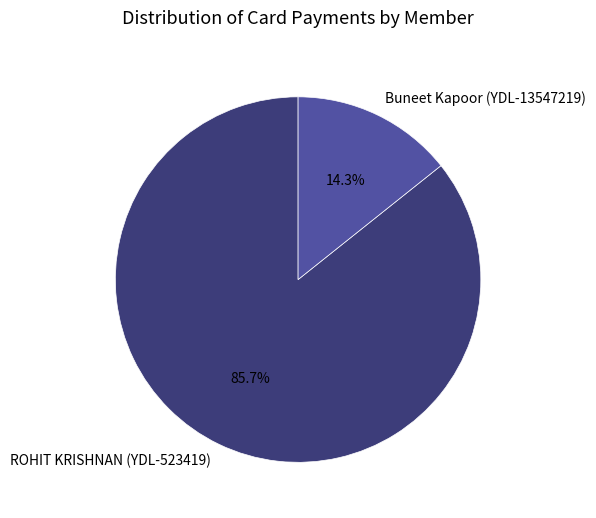

To the nearest percent, what percentage of the pie is ROHIT KRISHNAN (YDL-523419)?

86%